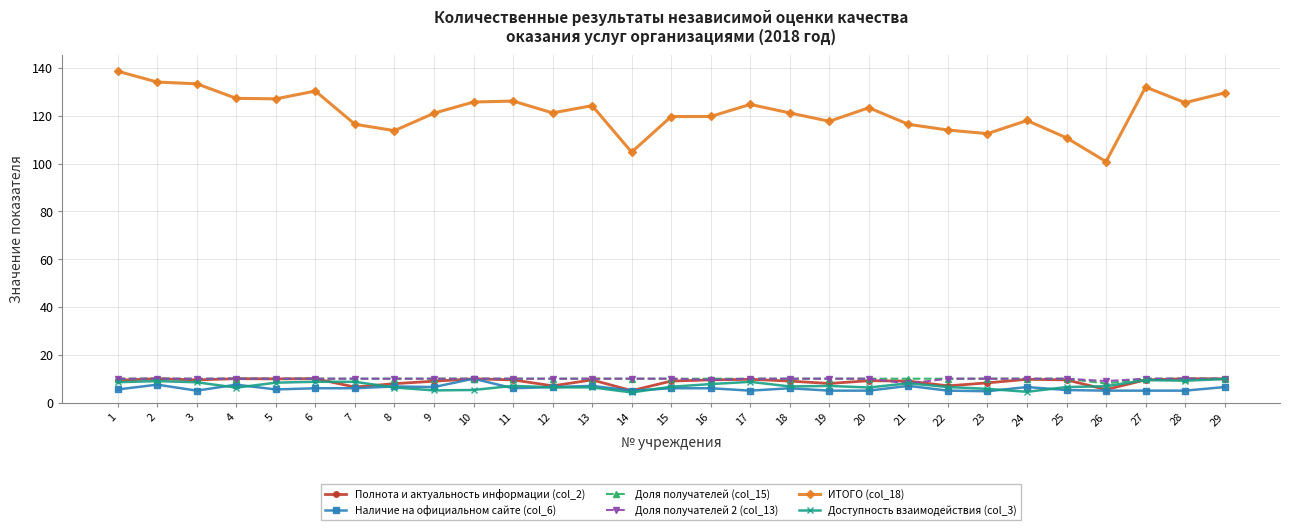

True or false: ИТОГО (col_18) has more than 2 points higher than both neighbors.

True